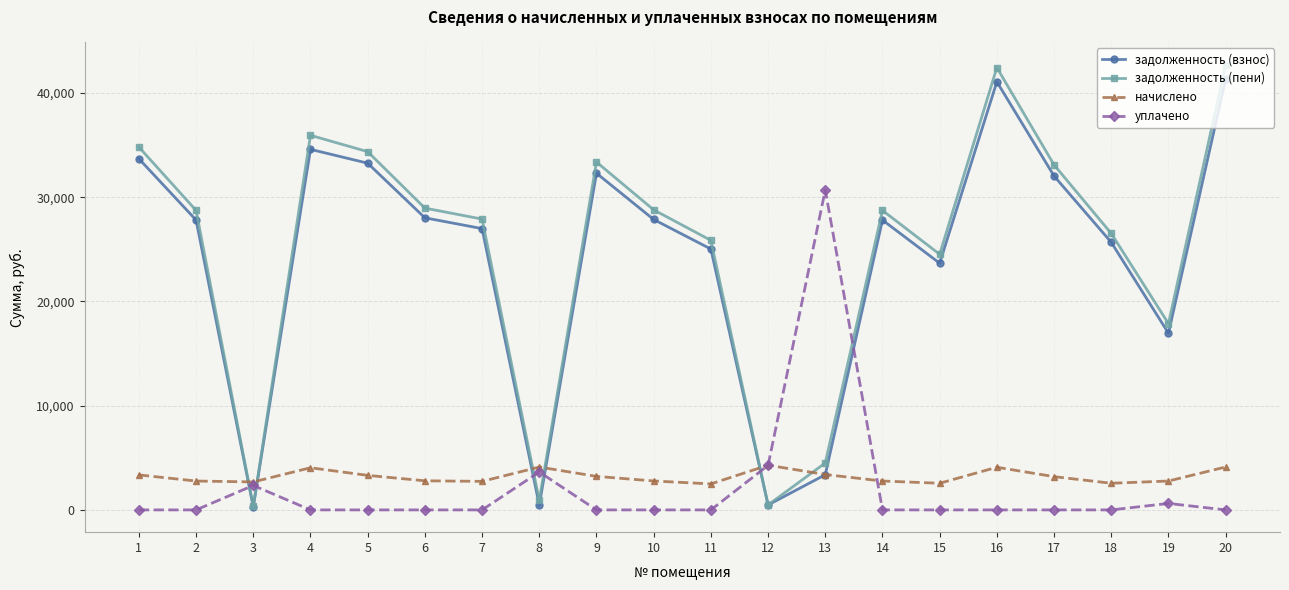

After their last crossing, which series has the higher values: задолженность (пени) or уплачено?

задолженность (пени)